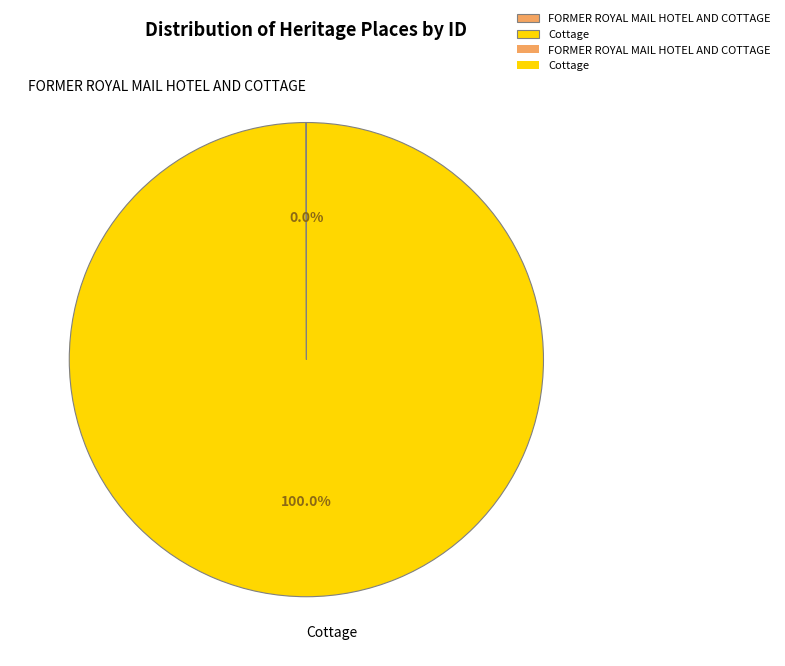

Which slice is the largest?

Cottage